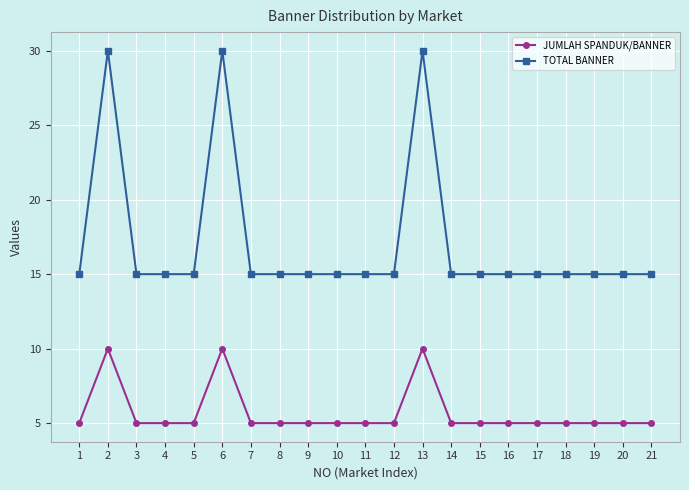

At which category does JUMLAH SPANDUK/BANNER reach its first local peak?

2